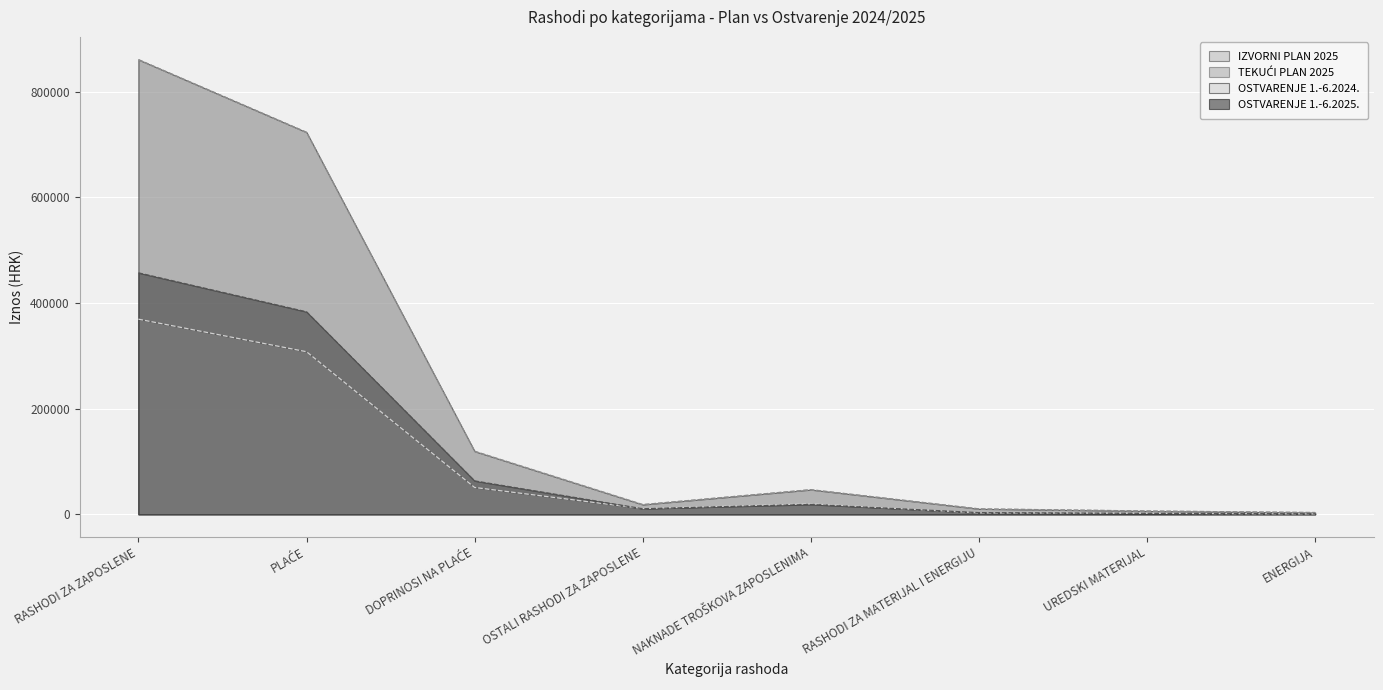

In OSTVARENJE 1.-6.2024., how many points are lower than both neighbors (excluding endpoints)?

1